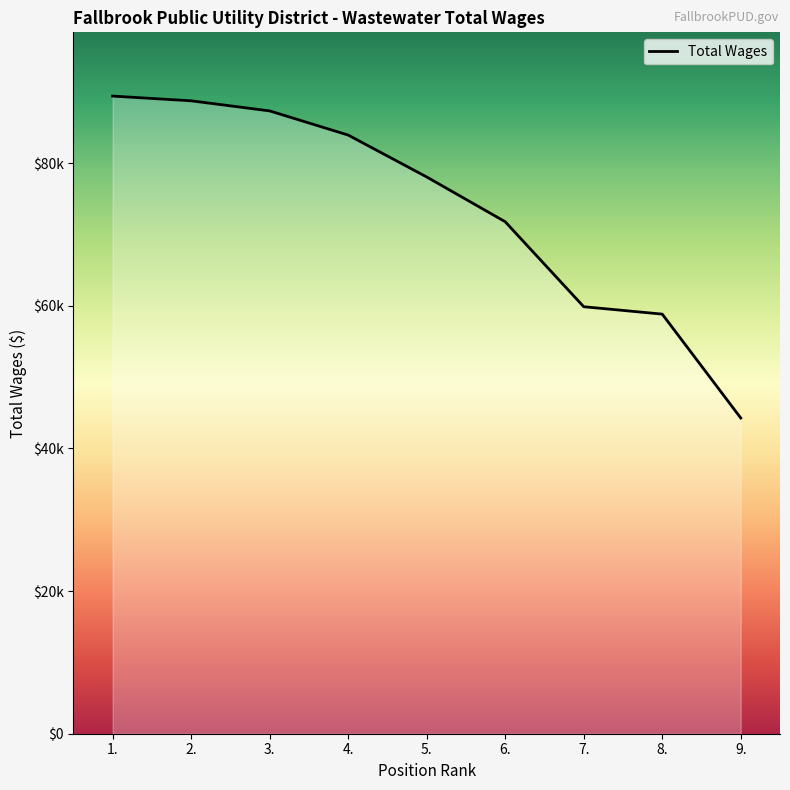

What is the change in value from 1. to 4.?

-5466